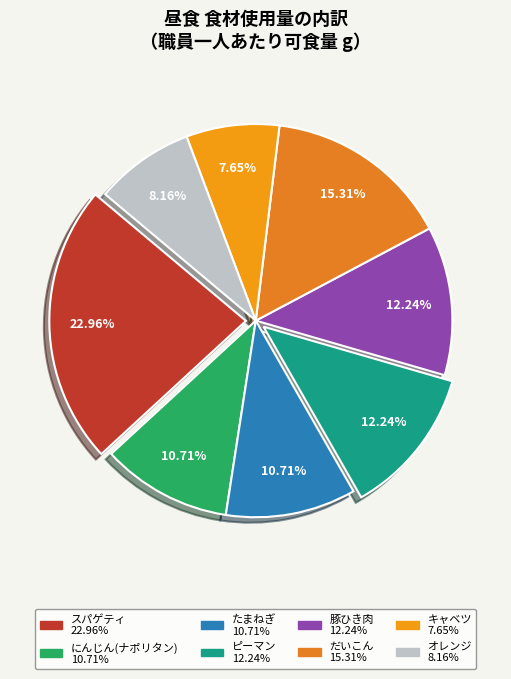

How many slices are in this pie chart?

8